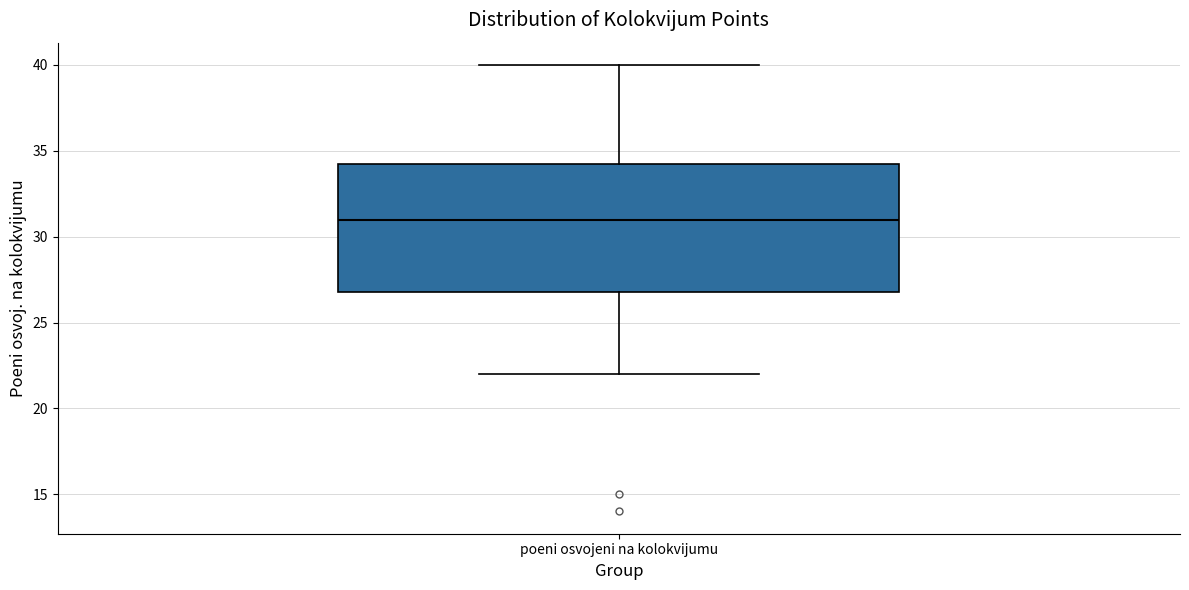

Read this box plot against the y-axis: the position of the median line, the range covered by the box, and the ends of both whiskers. The values are not printed on the chart, so give them approximately, as read against the axis.

median 31.0, box 27.0 to 34.5, whiskers 22.0 to 40.0